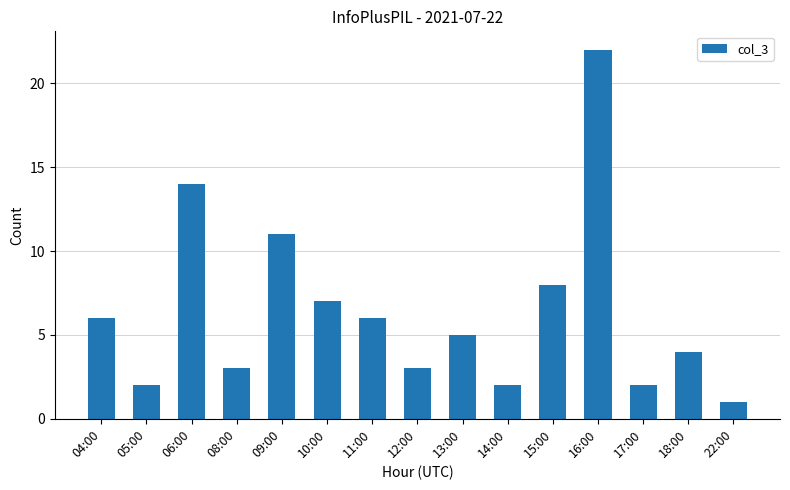

What is the label of the 7th bar from the left?

11:00